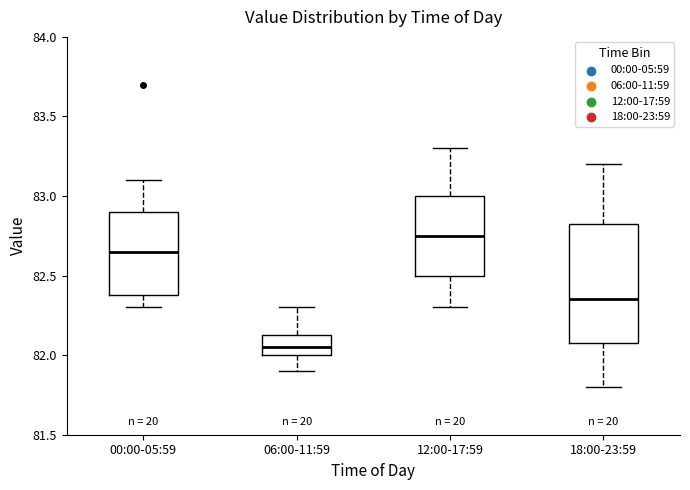

Reading left to right, transcribe this box plot: for each box, give where its median line is, the range the box spans, and where its two whiskers end, as read against the y-axis. The values are not printed on the chart, so give them approximately, as read against the axis.

00:00-05:59: median 82.65, box 82.40 to 82.90, whiskers 82.30 to 83.10
06:00-11:59: median 82.05, box 82.00 to 82.15, whiskers 81.90 to 82.30
12:00-17:59: median 82.75, box 82.50 to 83.00, whiskers 82.30 to 83.30
18:00-23:59: median 82.35, box 82.10 to 82.85, whiskers 81.80 to 83.20